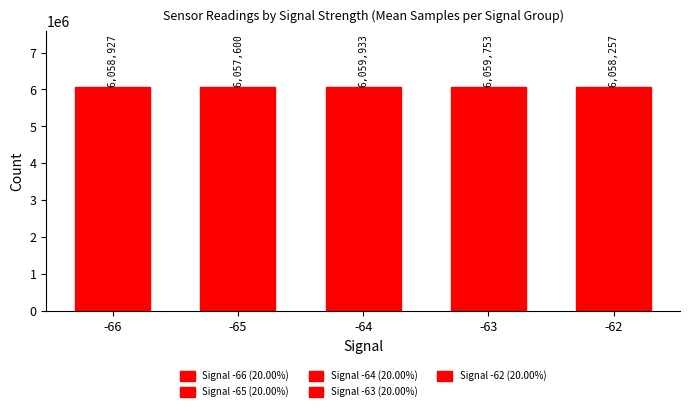

List the labels in order of value, largest first.

-64, -63, -66, -62, -65